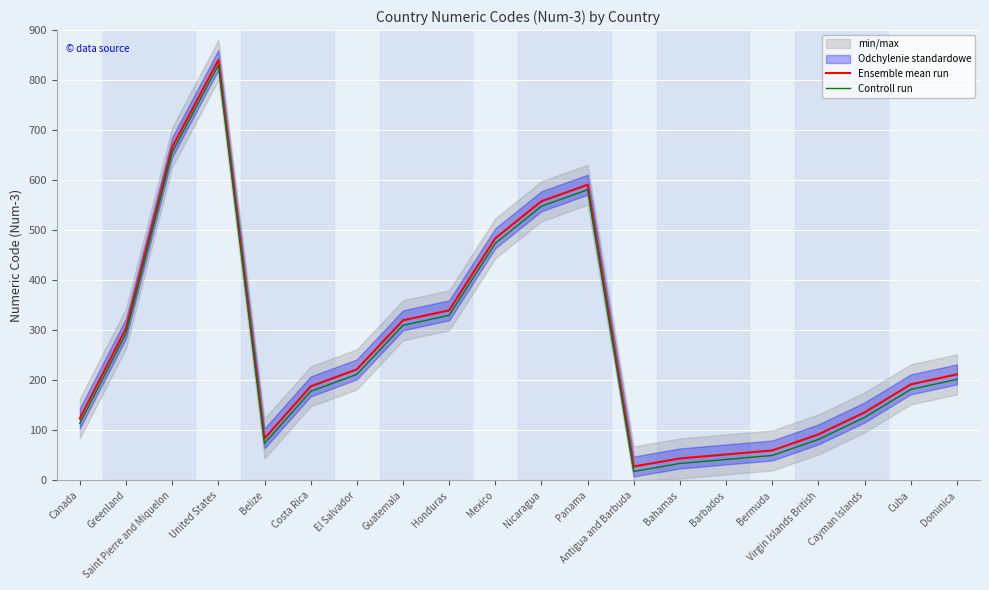

Which series has the widest spread of values?

Ensemble mean run